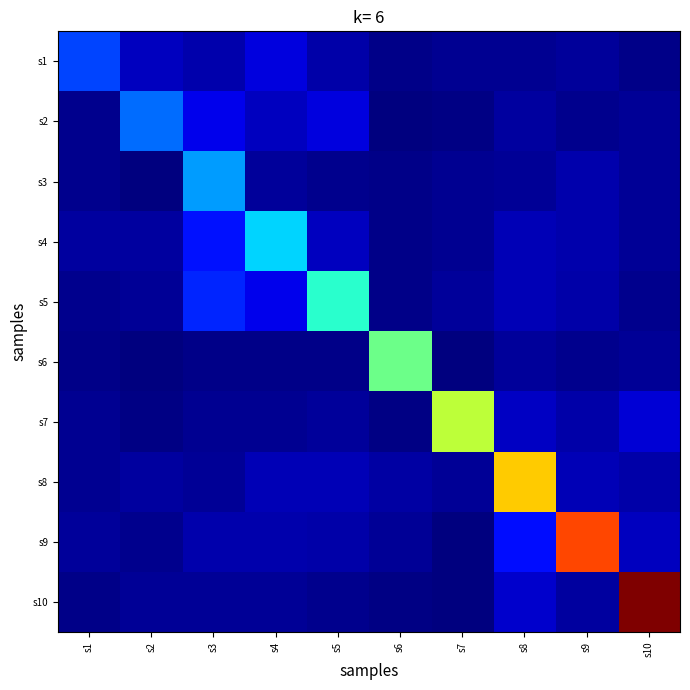

Reading right to left, transcribe all the data shown in this chart.

s1: s10=3.0	s9=7.1	s8=5.0	s7=4.2	s6=2.8	s5=10.0	s4=22.3	s3=11.0	s2=15.0	s1=50.4
s2: s10=5.4	s9=4.0	s8=7.8	s7=1.5	s6=1.0	s5=21.7	s4=15.1	s3=25.0	s2=60.5	s1=4.0
s3: s10=5.5	s9=10.7	s8=5.8	s7=4.2	s6=2.8	s5=4.0	s4=6.7	s3=72.6	s2=1.0	s1=4.0
s4: s10=5.7	s9=10.8	s8=12.5	s7=4.3	s6=2.8	s5=15.0	s4=87.1	s3=37.0	s2=8.0	s1=8.0
s5: s10=4.0	s9=10.0	s8=13.0	s7=6.3	s6=2.5	s5=104.5	s4=25.0	s3=42.0	s2=5.2	s1=4.0
s6: s10=6.0	s9=3.2	s8=7.0	s7=0.0	s6=125.4	s5=2.5	s4=2.8	s3=2.8	s2=1.0	s1=2.8
s7: s10=20.0	s9=9.4	s8=16.0	s7=150.5	s6=2.0	s5=6.3	s4=4.3	s3=4.2	s2=1.5	s1=4.2
s8: s10=10.0	s9=13.0	s8=180.6	s7=6.0	s6=9.0	s5=13.0	s4=12.5	s3=5.8	s2=7.8	s1=5.0
s9: s10=15.0	s9=216.7	s8=36.0	s7=1.0	s6=6.0	s5=10.0	s4=10.8	s3=10.7	s2=4.0	s1=7.1
s10: s10=260.1	s9=7.6	s8=18.0	s7=0.0	s6=2.0	s5=4.0	s4=5.7	s3=5.5	s2=5.4	s1=3.0